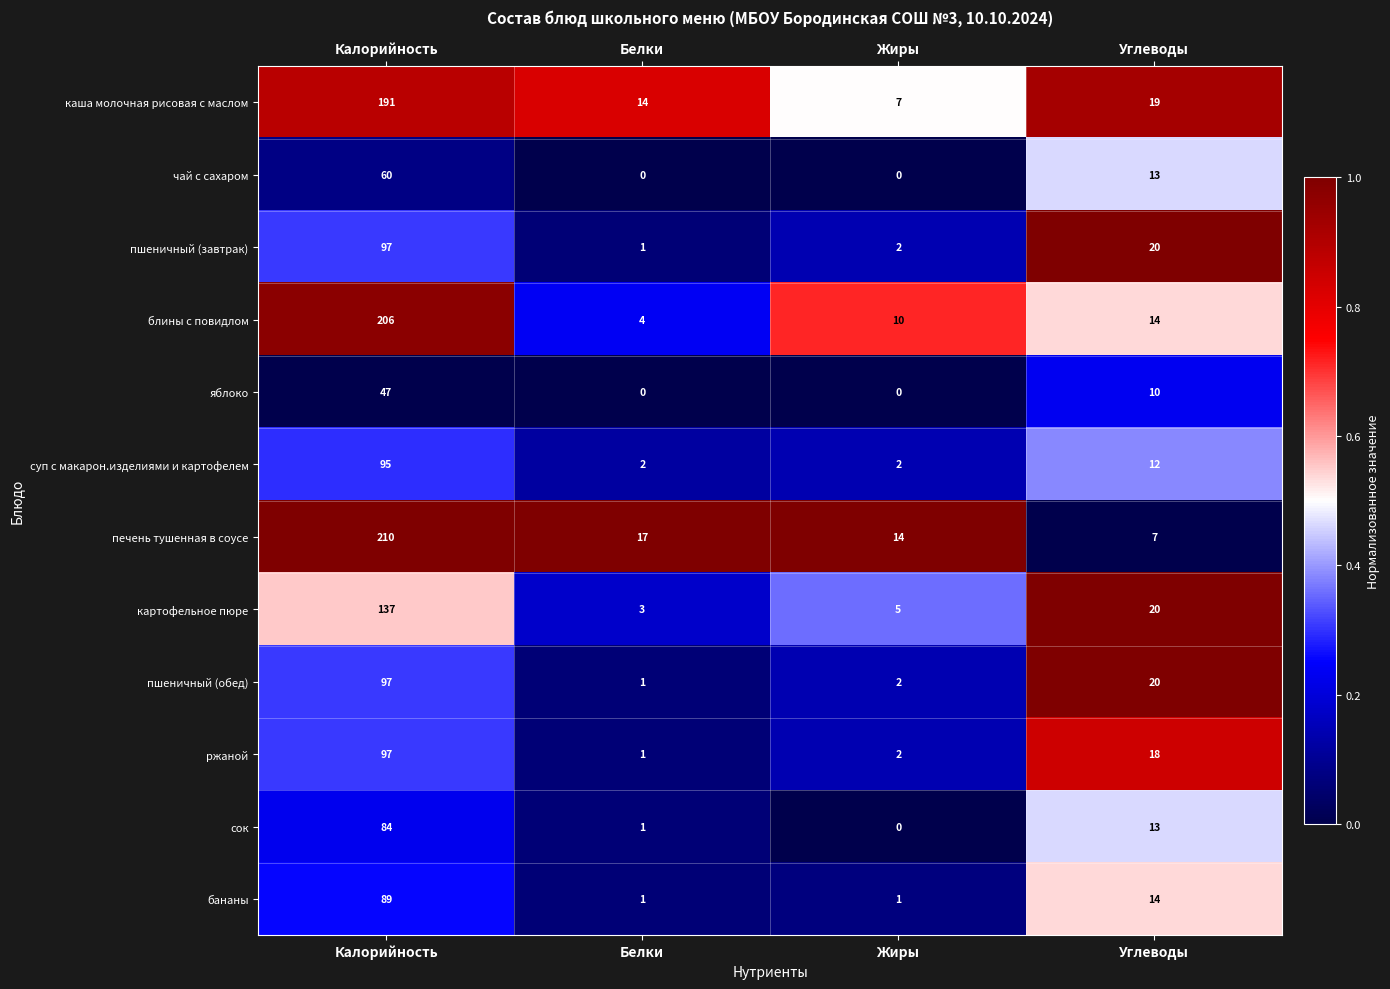

Which series changed the most between Калорийность and Белки?

блины с повидлом